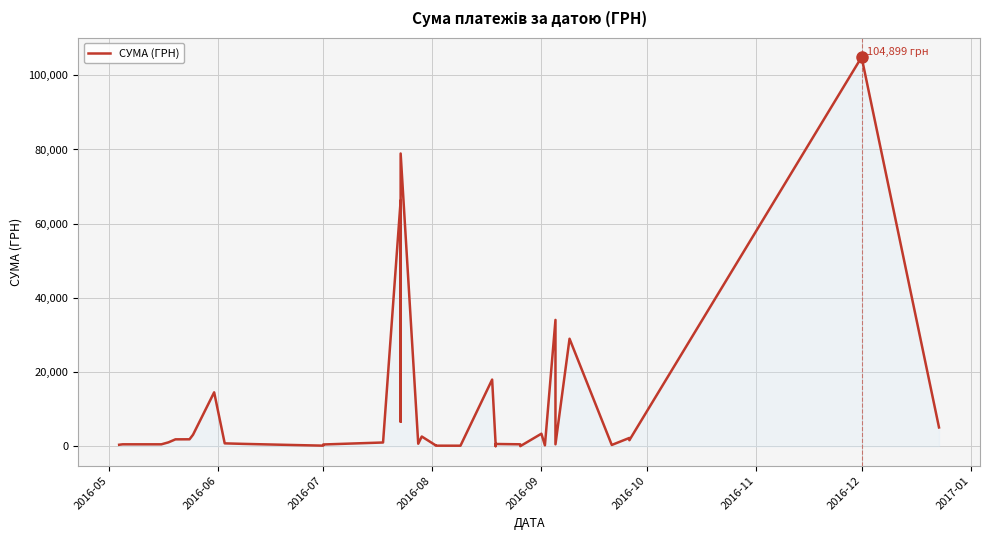

True or false: the data shows 5.9 at 29.

False